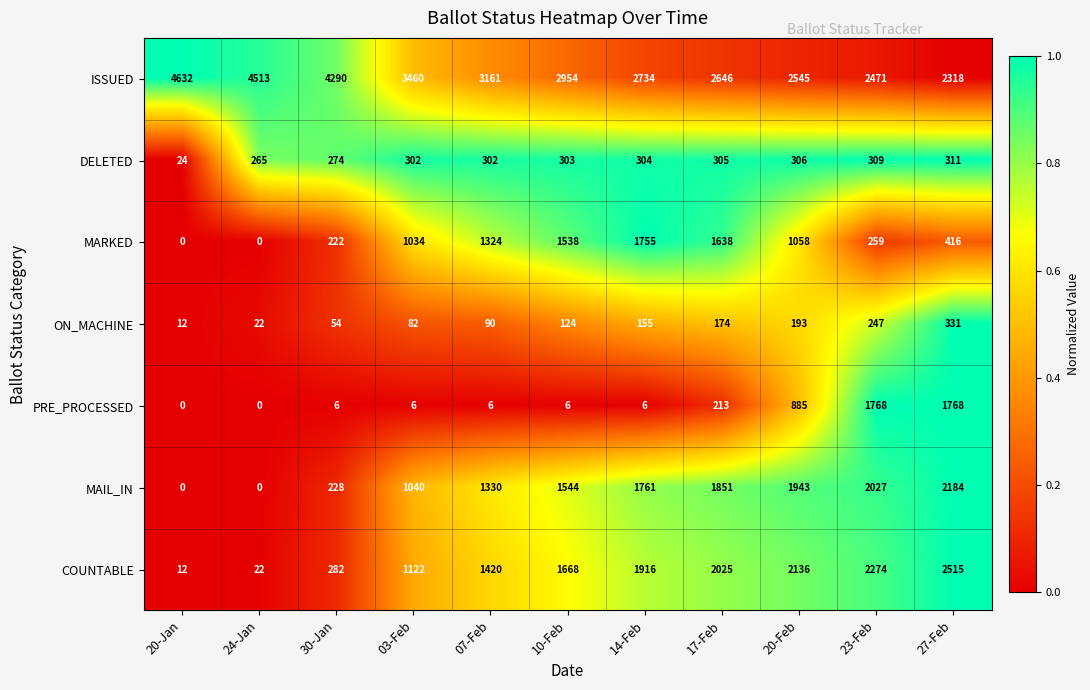

List the series in order of their peak value, lowest first.

DELETED, ON_MACHINE, MARKED, PRE_PROCESSED, MAIL_IN, COUNTABLE, ISSUED